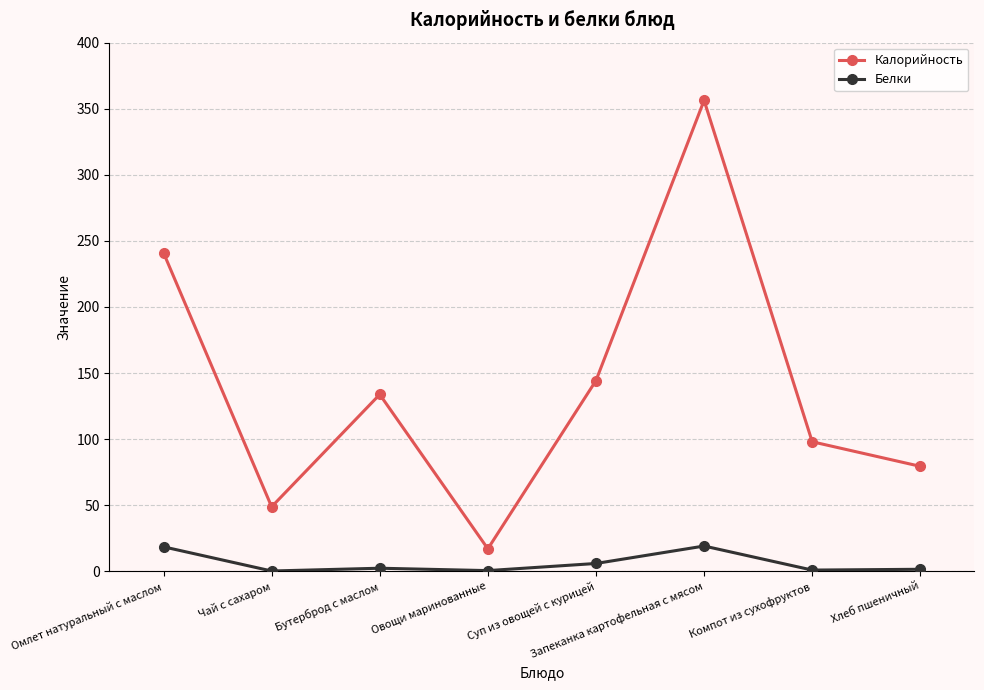

Rank the series by their maximum value, from lowest to highest.

Белки, Калорийность